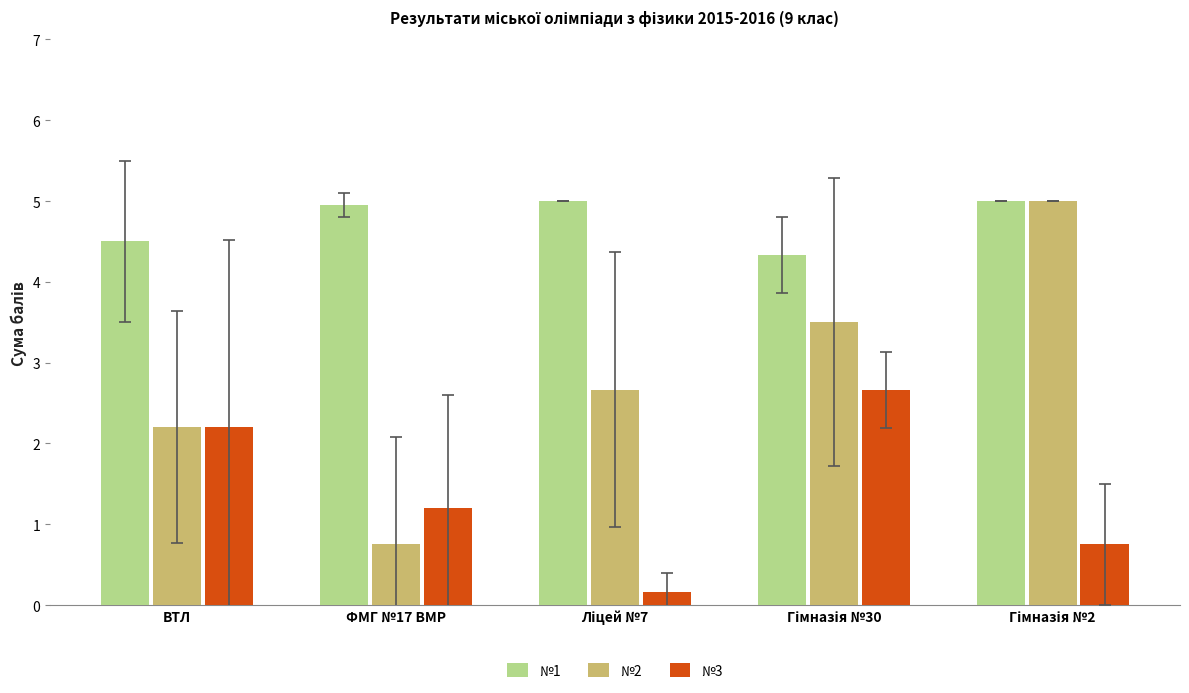

Reading left to right, transcribe all the data shown in this chart.

№1: 4.5	5.0	5.0	4.3	5.0
№2: 2.2	0.8	2.7	3.5	5.0
№3: 2.2	1.2	0.2	2.7	0.8